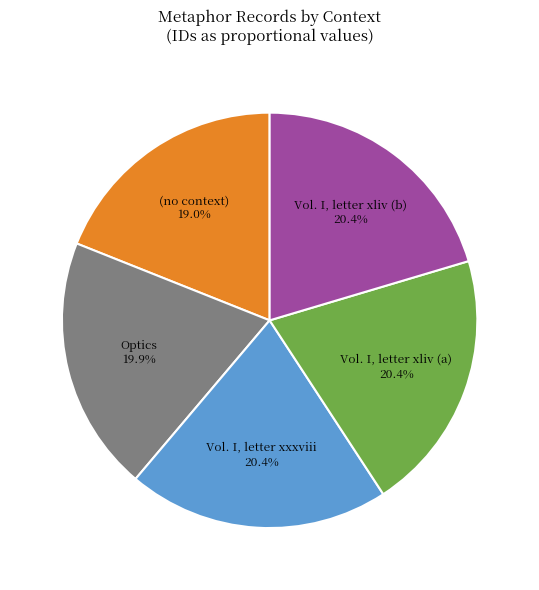

What is the ratio of the value at Vol. I, letter xliv (b) to the value at Vol. I, letter xliv (a)?

1.0